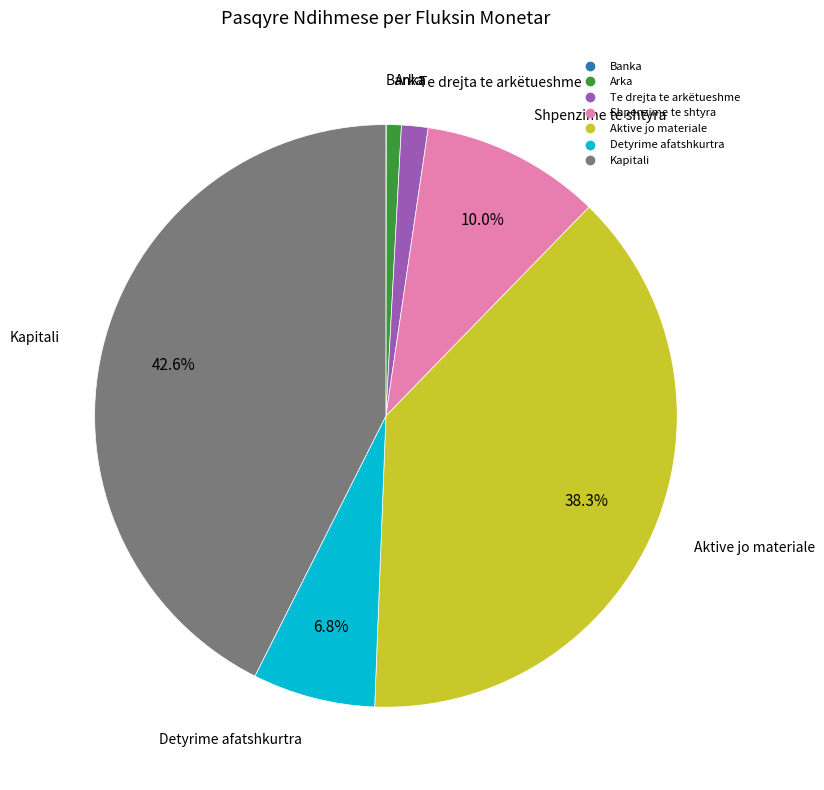

To the nearest percent, what is the difference between the Detyrime afatshkurtra and Te drejta te arkëtueshme slice percentages?

5%